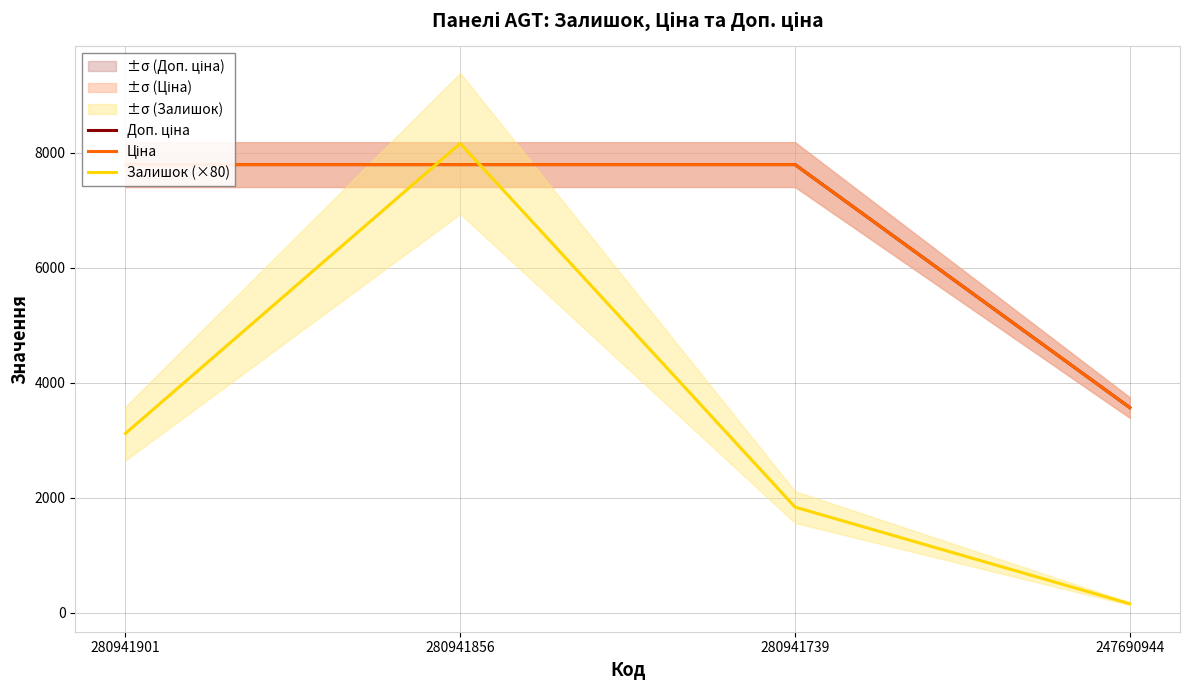

What is the value of the Залишок (×80) point at the 4th from the left?

160.0